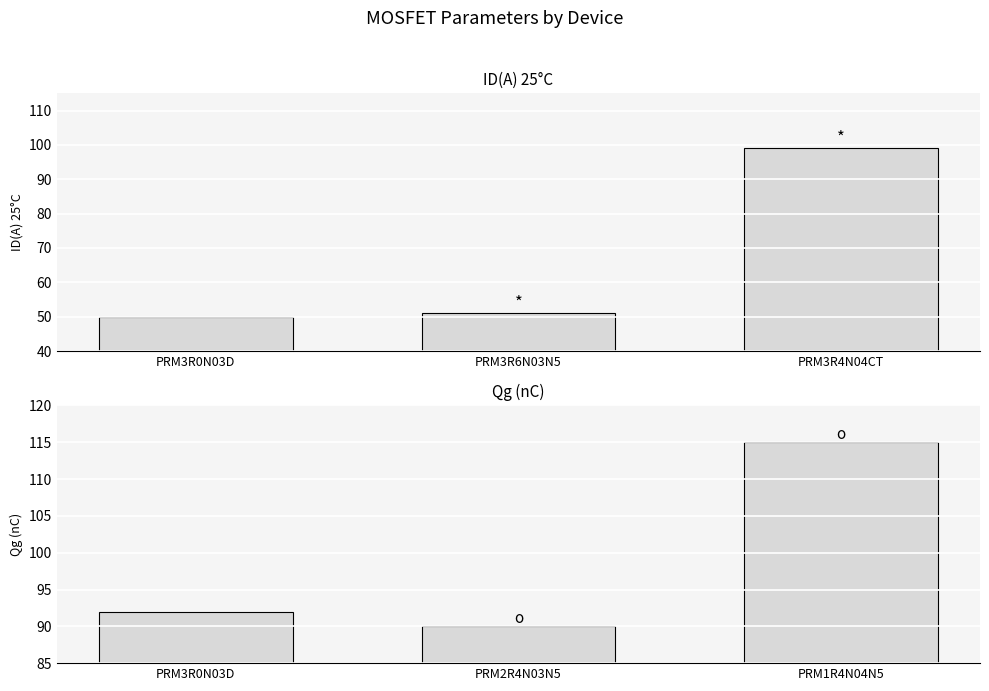

Does the chart contain any negative values?

No